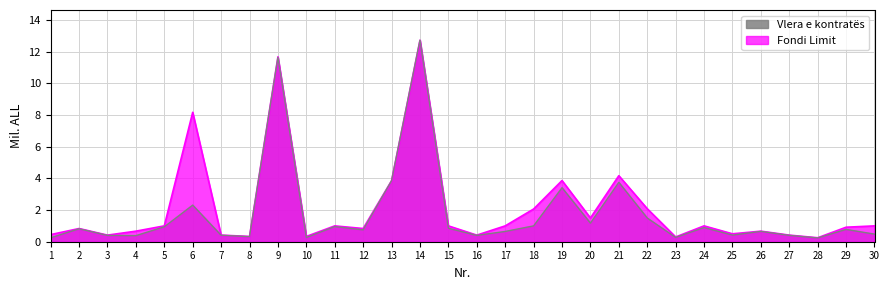

What is the greatest value displayed?

12.7